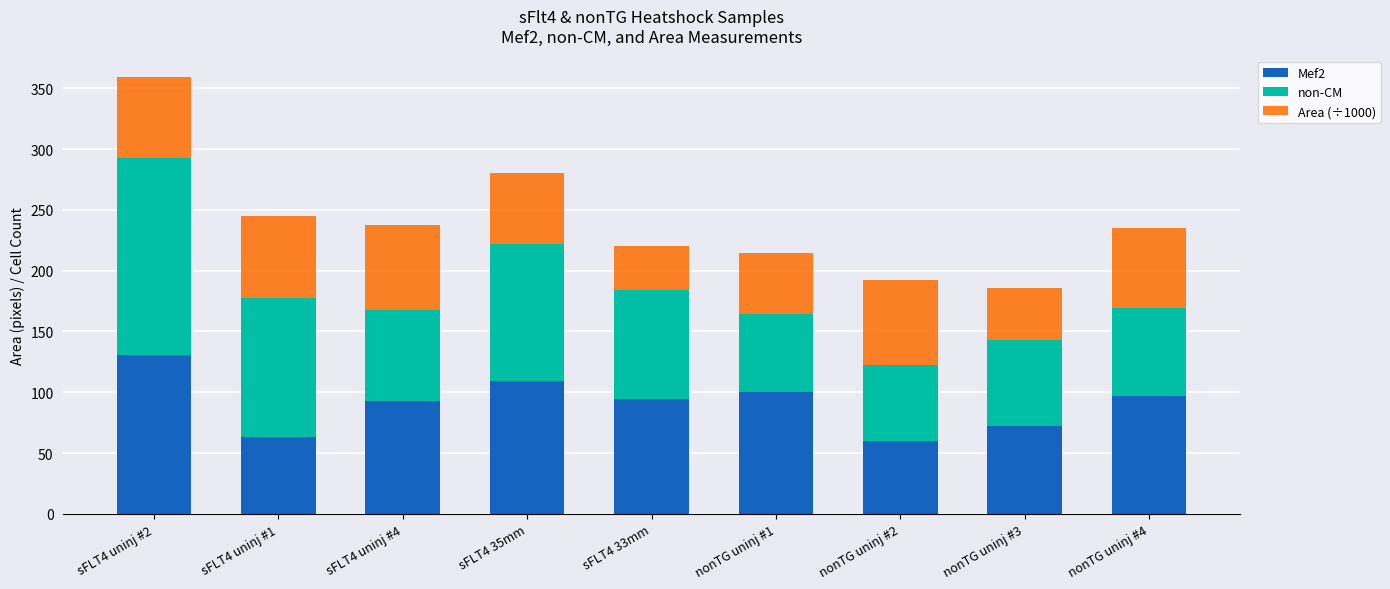

Are the bars horizontal?

No